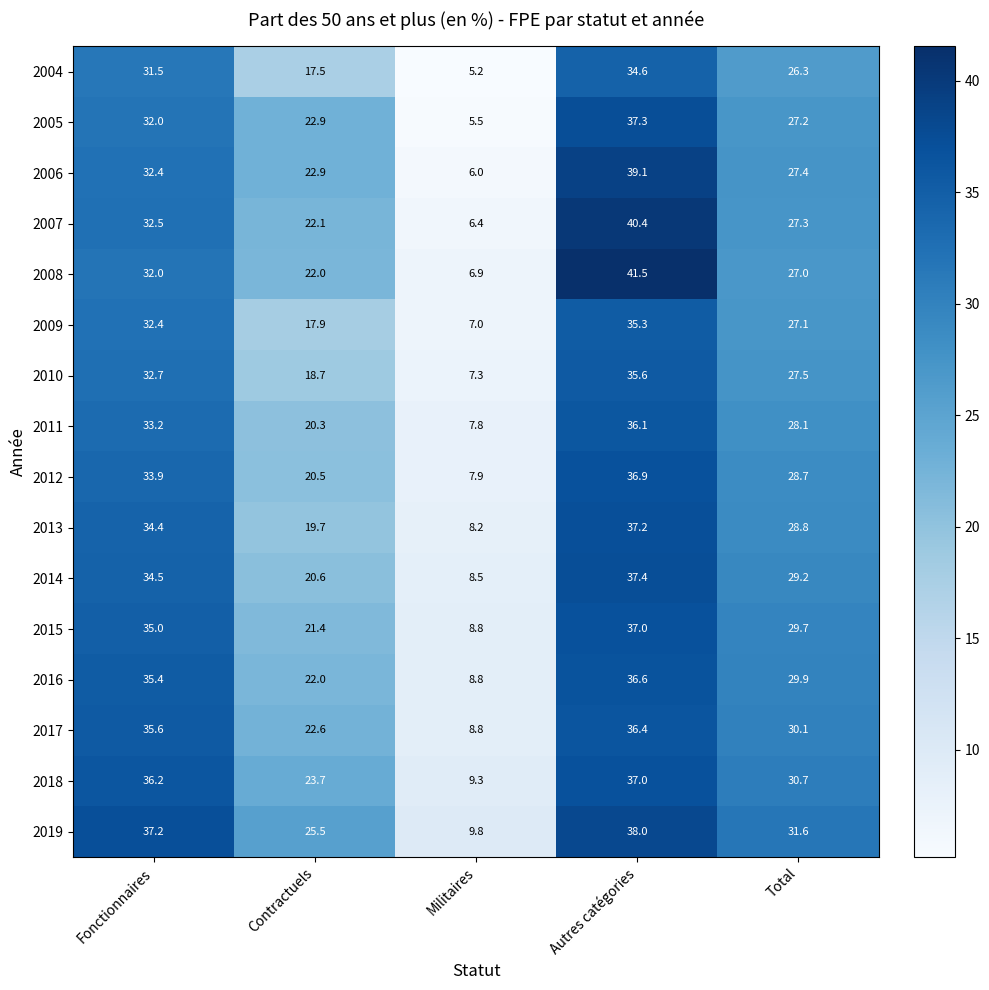

Which series has the largest total across all categories?

2019